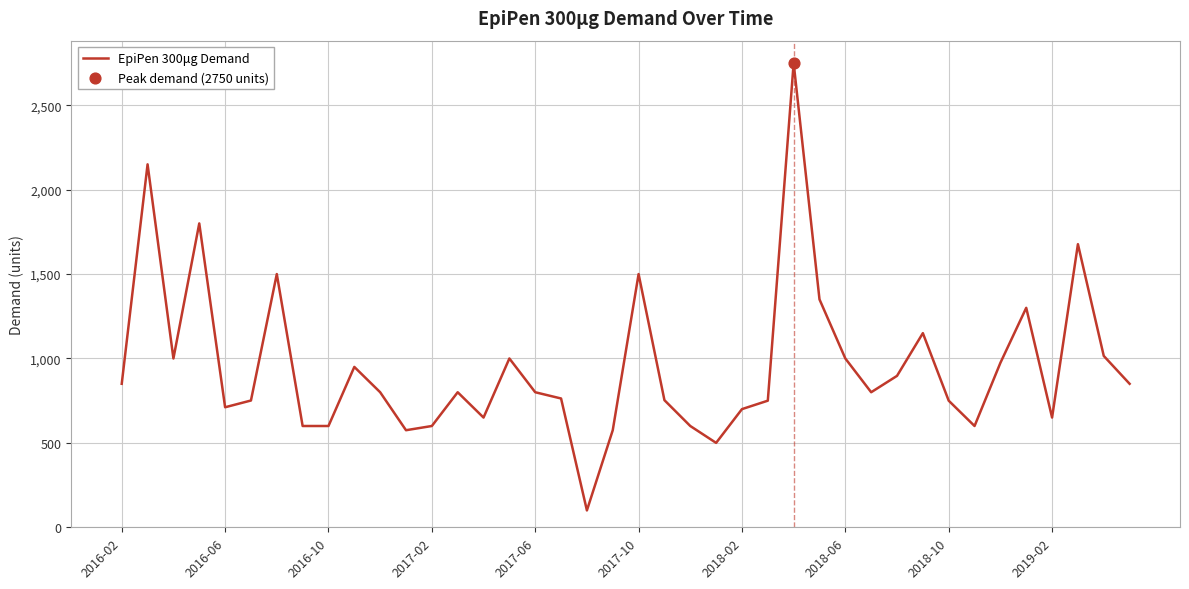

What is the maximum value shown in the chart?

2750